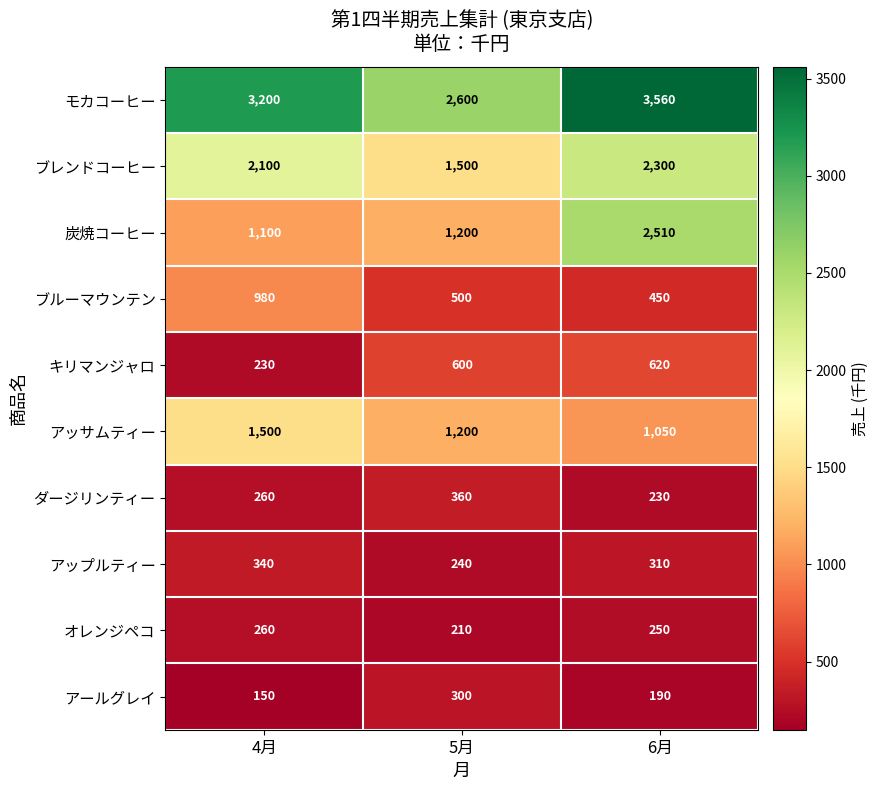

Which series changed the most between 4月 and 6月?

炭焼コーヒー